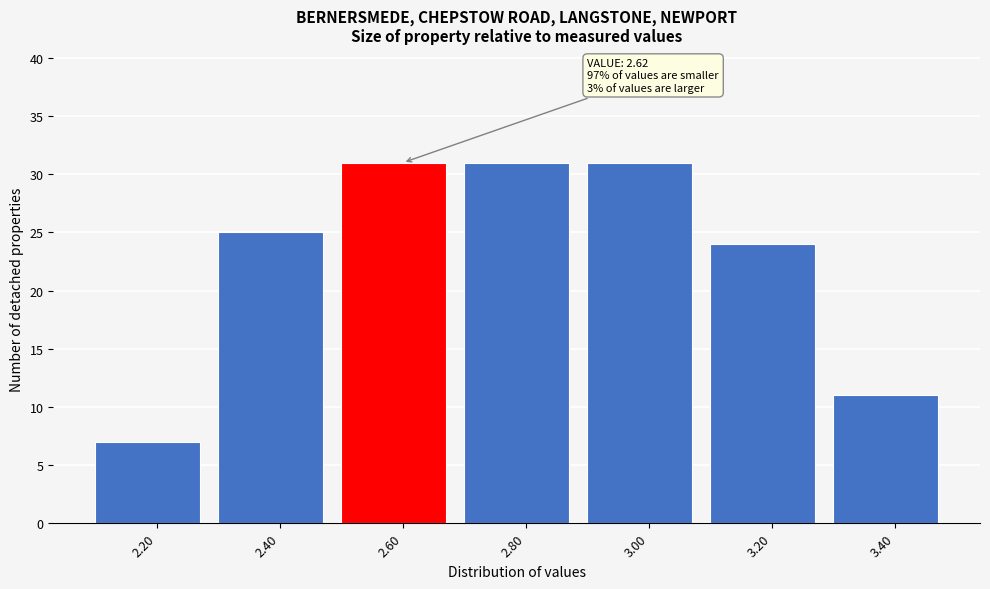

Reading left to right, extract all data points from this chart.

2.20=7	2.40=25	2.60=31	2.80=31	3.00=31	3.20=24	3.40=11